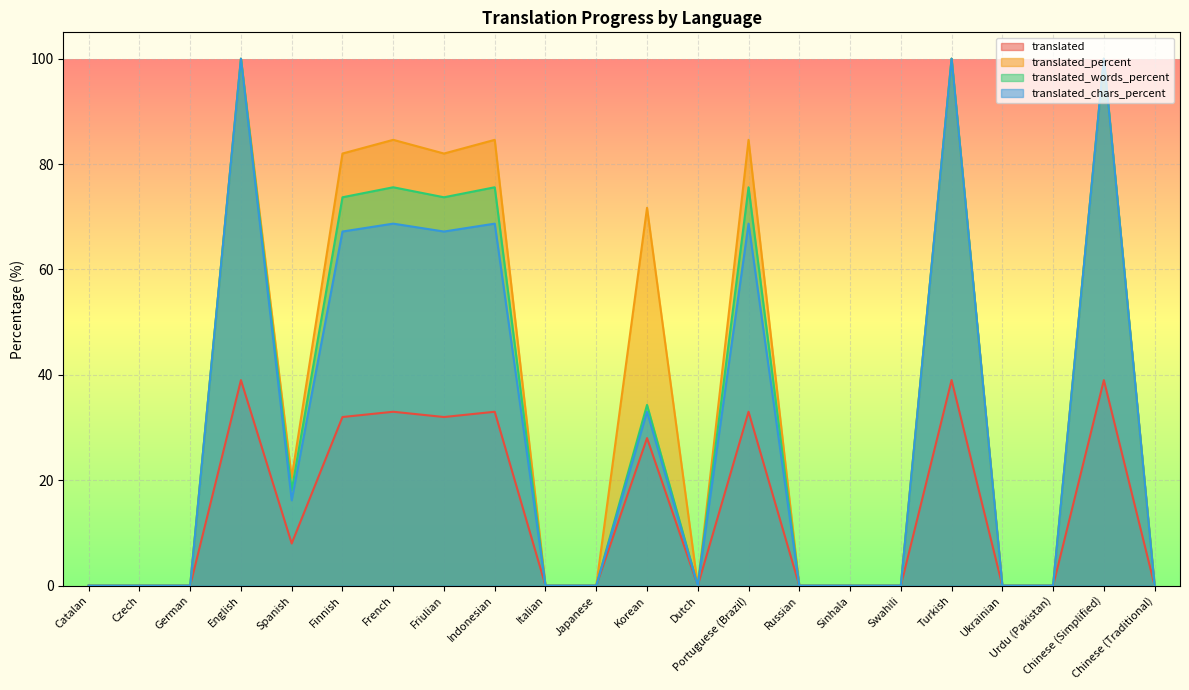

Is the value of translated_percent at Urdu (Pakistan) greater than the value of translated_words_percent at Portuguese (Brazil)?

No